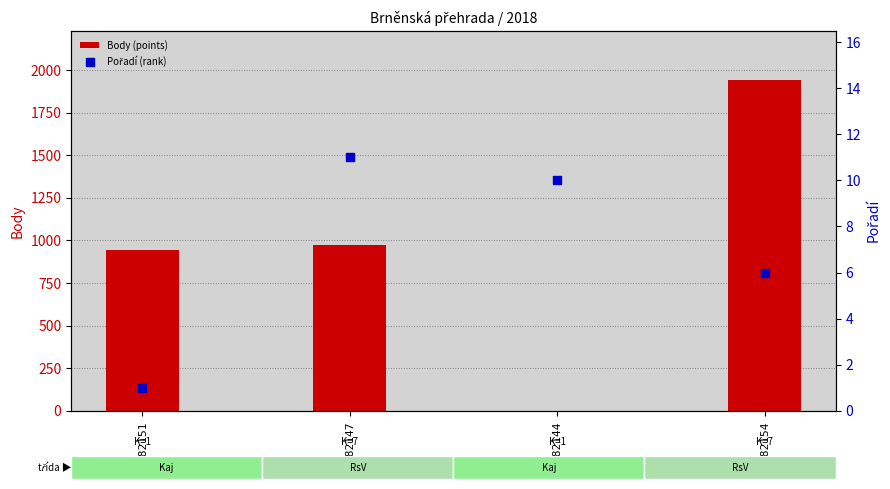

Is the value of Pořadí (rank) at 182151 greater than the value of Body (points) at 182147?

No